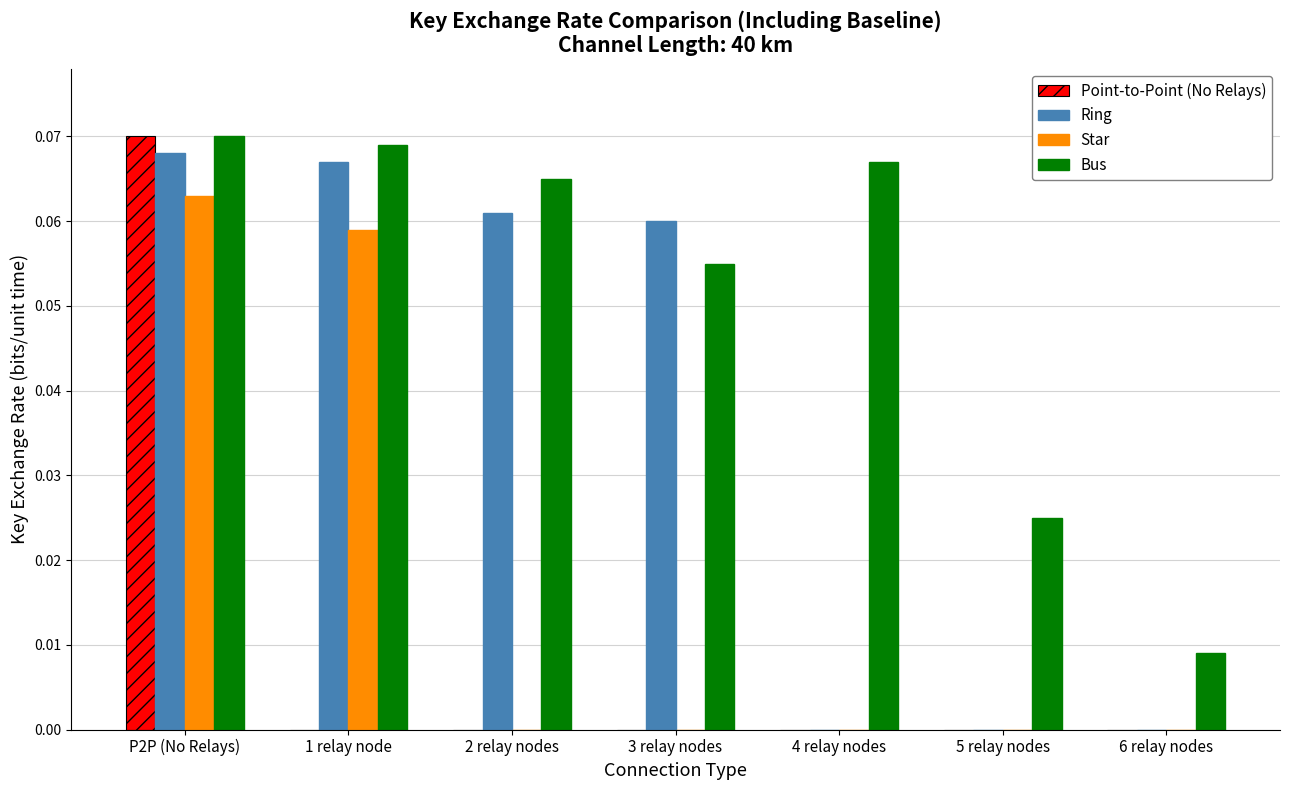

How many groups of bars are there?

7